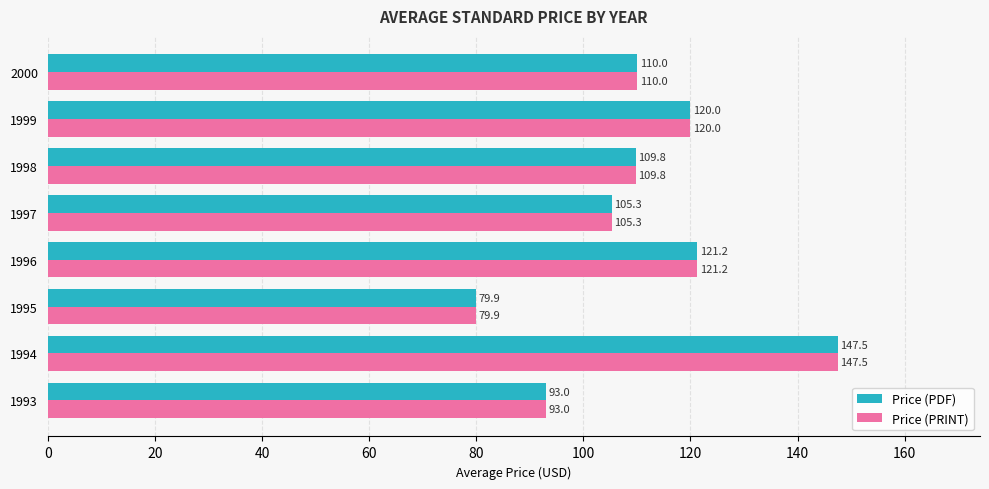

List the labels in order of Price (PRINT) value, smallest first.

1995, 1993, 1997, 1998, 2000, 1999, 1996, 1994